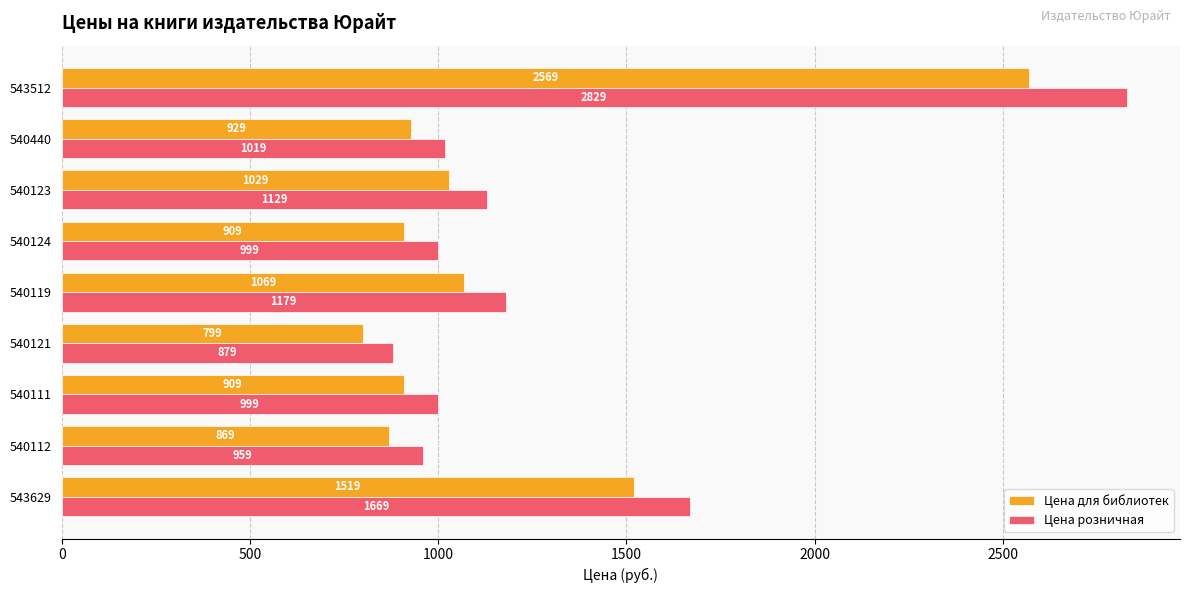

What is the spread (max minus min) of values at 540119?

110